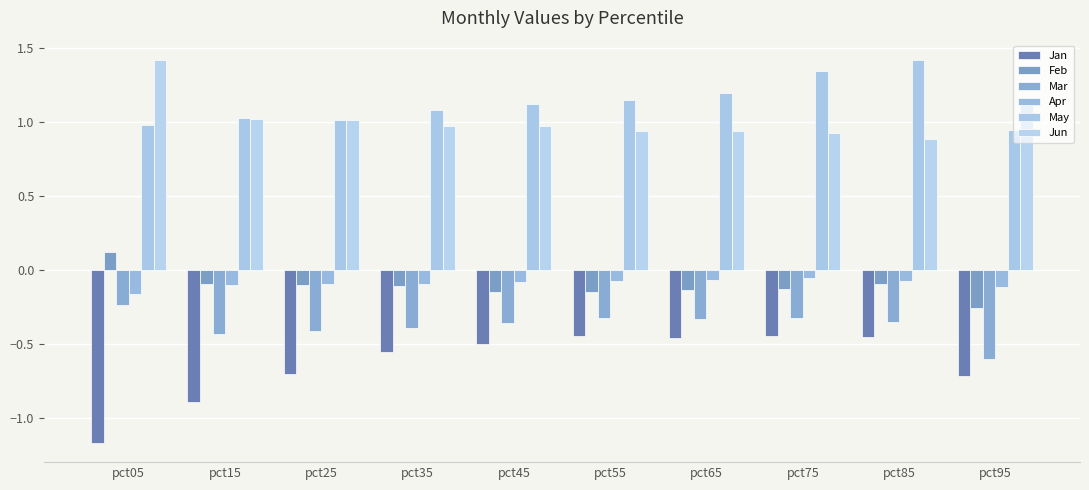

How many groups of bars are there?

10